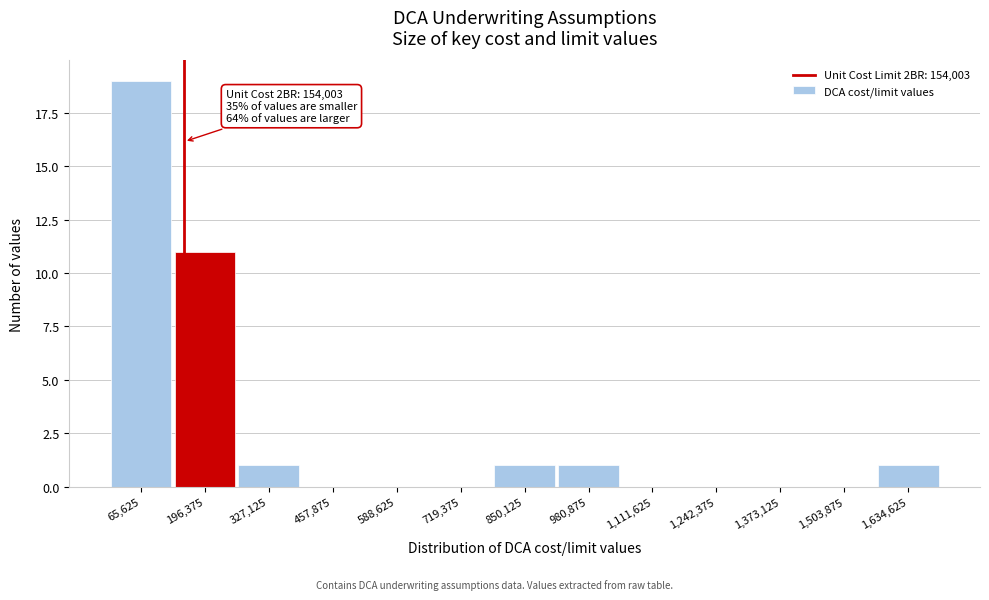

Which range on the x-axis has the tallest bar?

0 to 140000